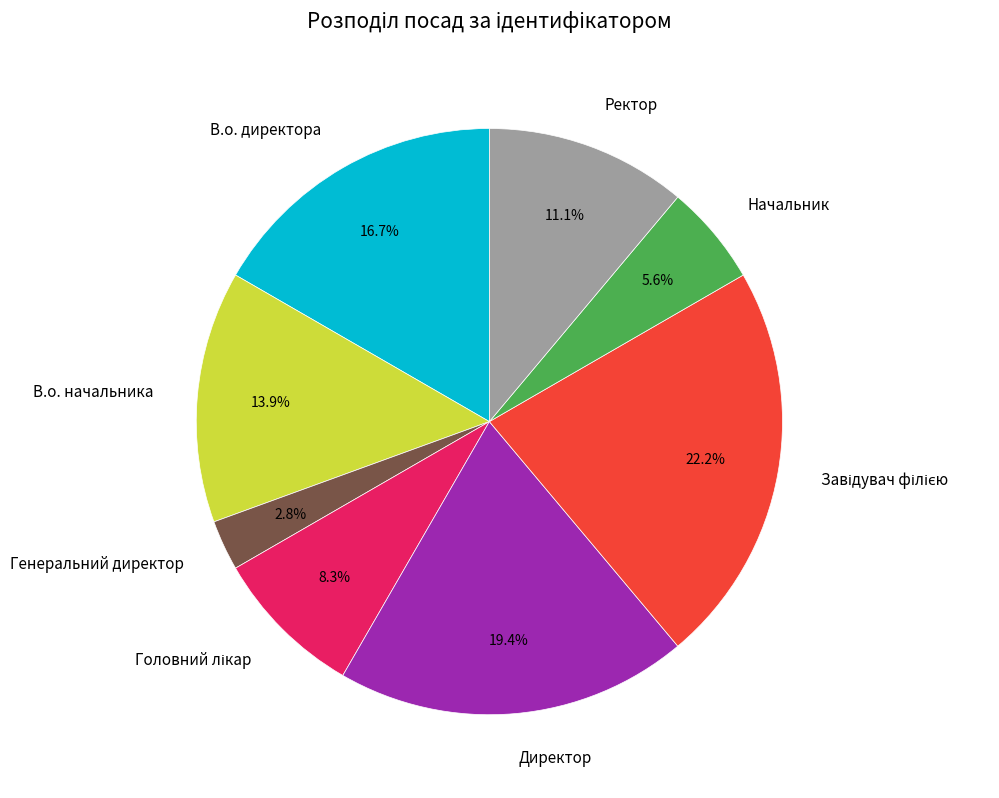

Is Начальник the majority of the pie?

No